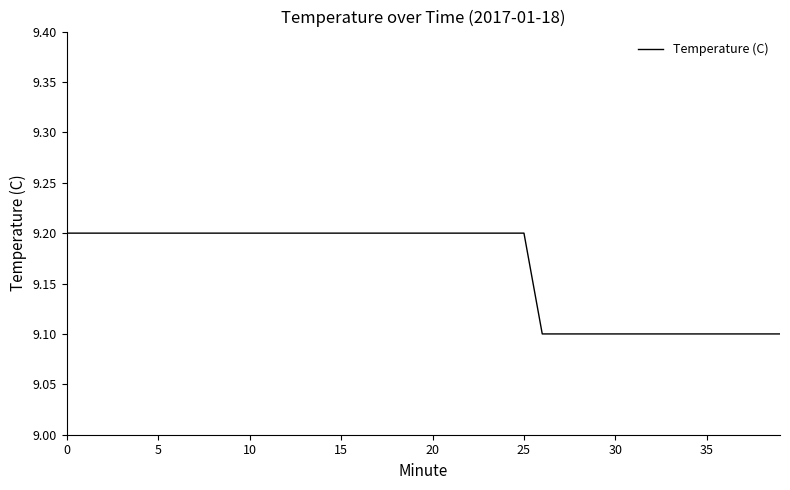

What is the maximum value shown in the chart?

9.2